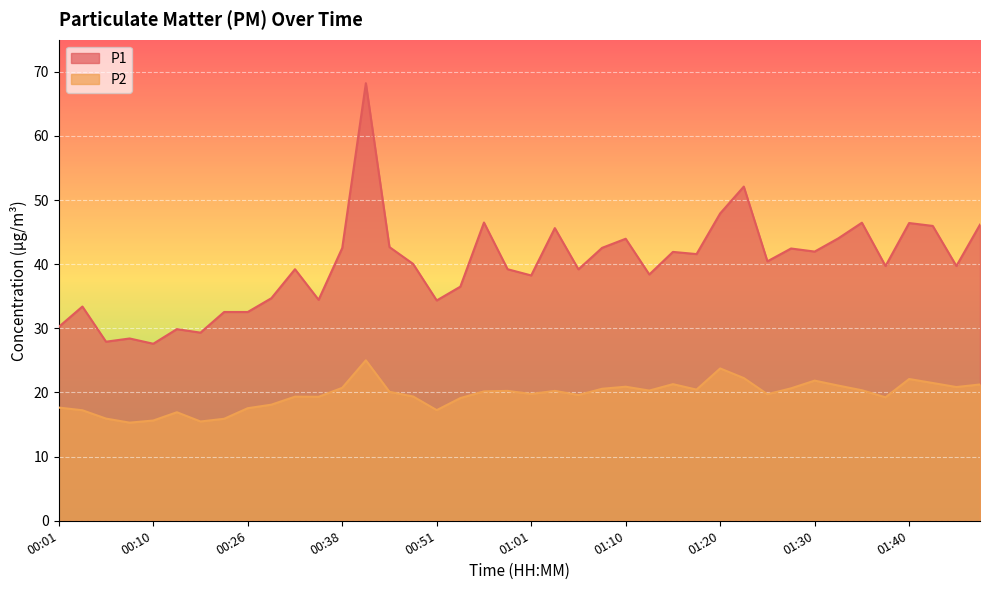

True or false: P1 and P2 cross at least once.

False